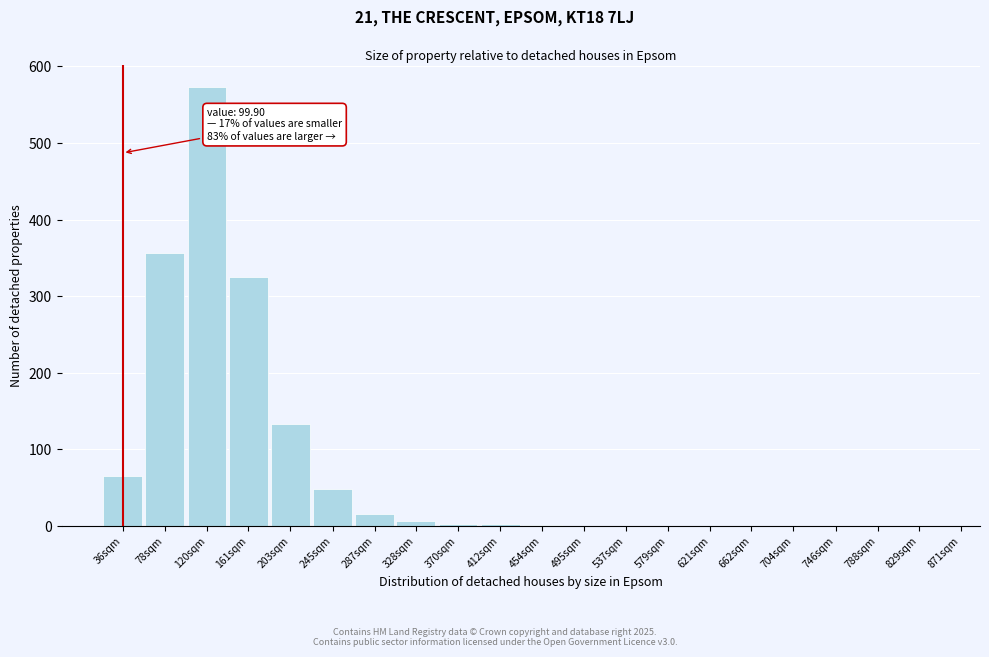

Is it true that the value at 579sqm is 0?

True